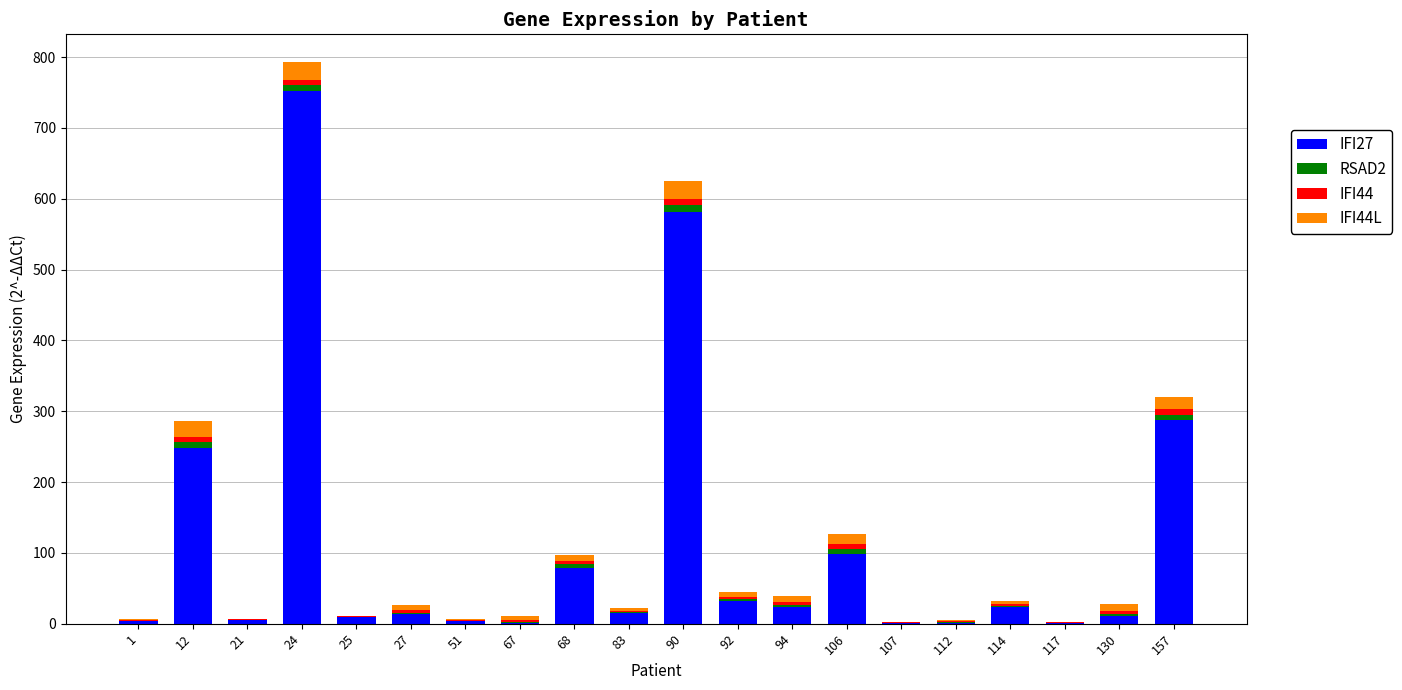

How many series are shown in this chart?

4